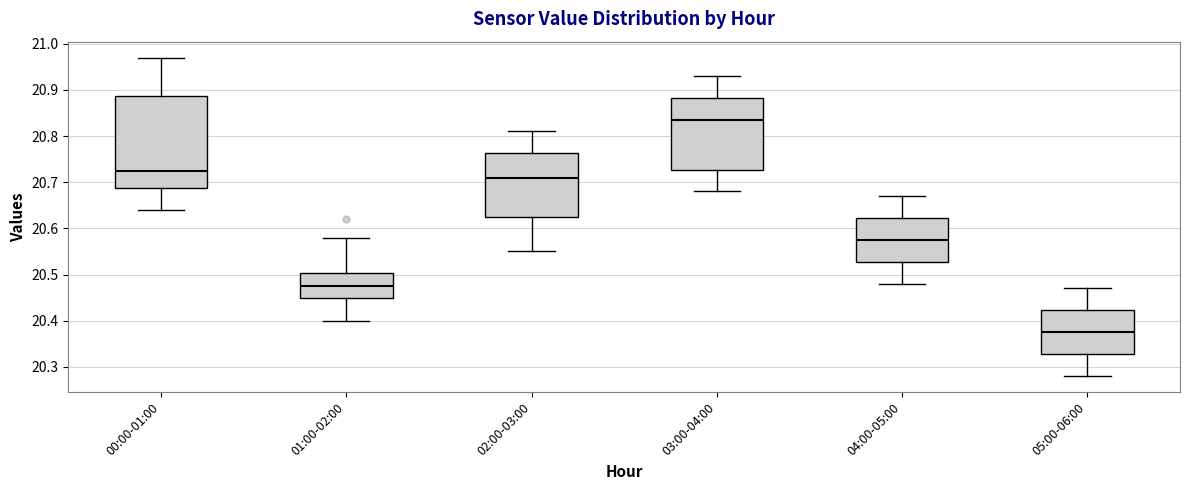

Where does the median line of the box for 03:00-04:00 sit on the y-axis? The values are not printed on the chart, so give them approximately, as read against the axis.

20.84